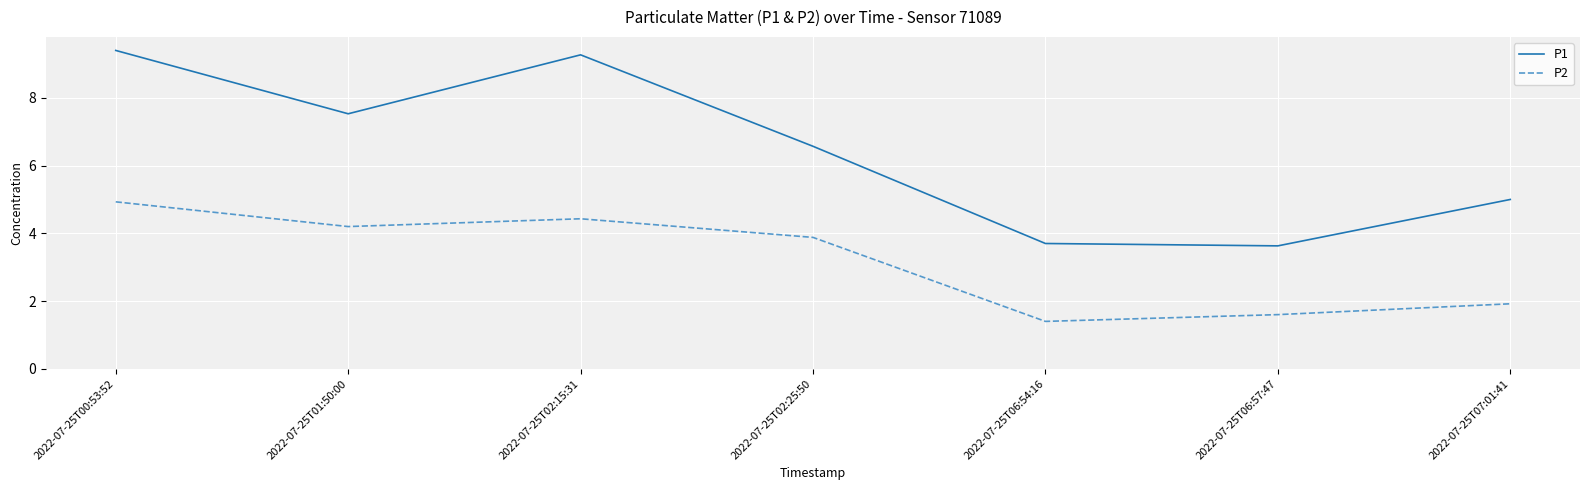

Reading right to left, list all the values displayed in this chart.

P1: 5.0	3.6	3.7	6.6	9.3	7.5	9.4
P2: 1.9	1.6	1.4	3.9	4.4	4.2	4.9